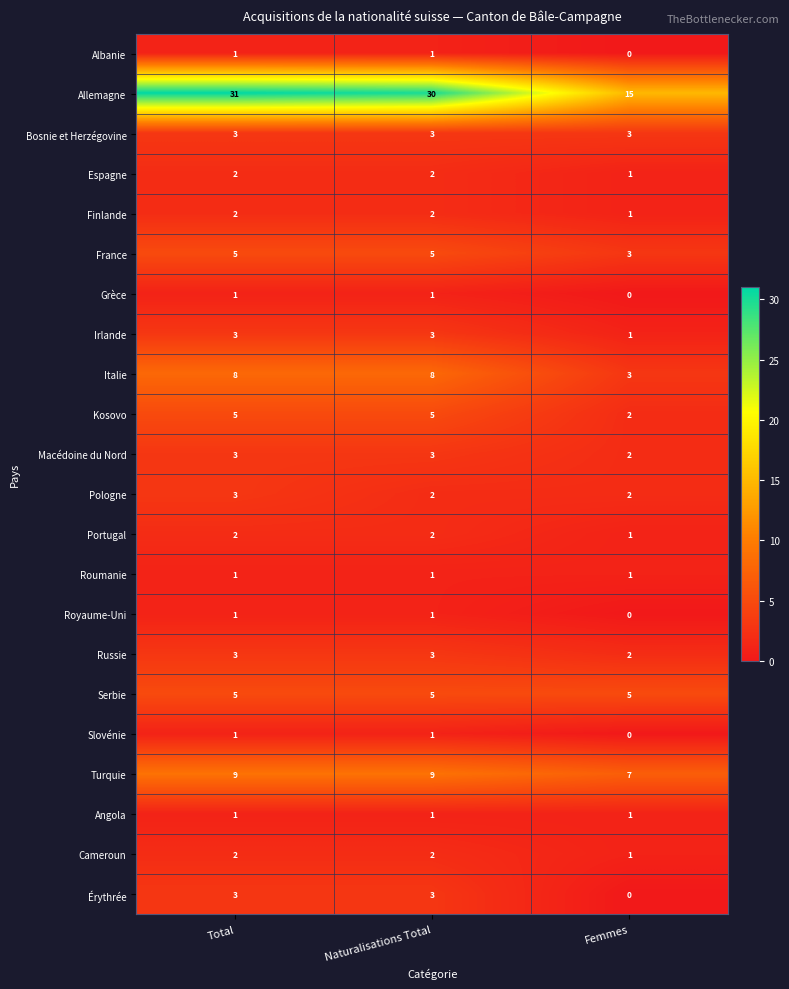

Which category has the highest value across all series?

Total